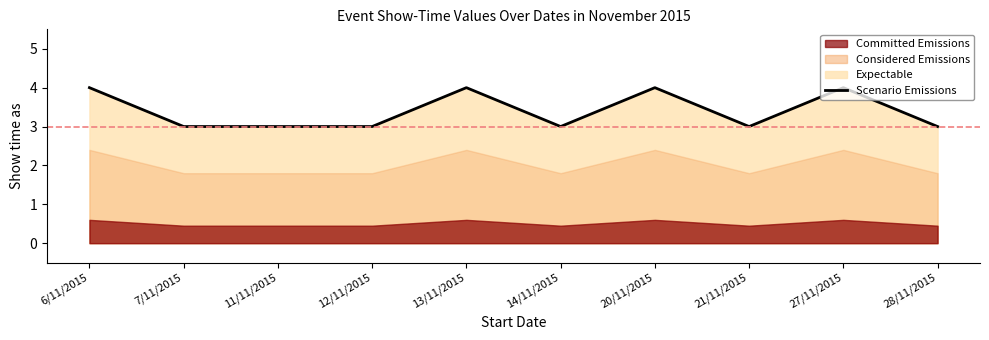

Is it true that the value at 28/11/2015 is 3?

True